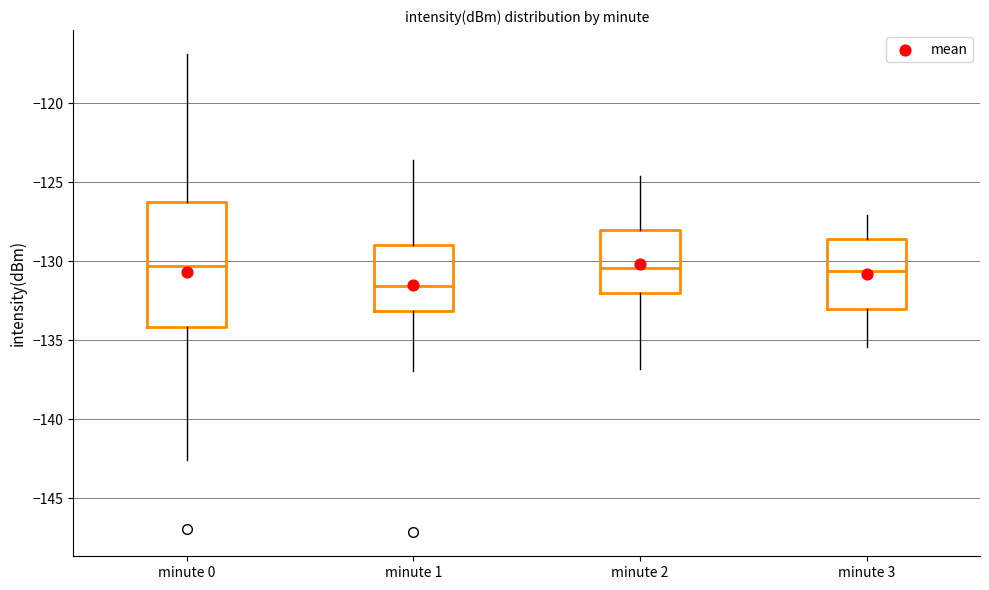

Where is the lower edge of the box for minute 1 on the y-axis? The values are not printed on the chart, so give them approximately, as read against the axis.

-133.0